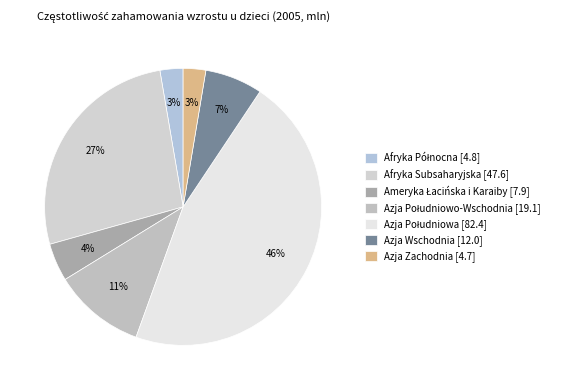

What is the change in value from Afryka Subsaharyjska to Azja Południowa?

+34.8